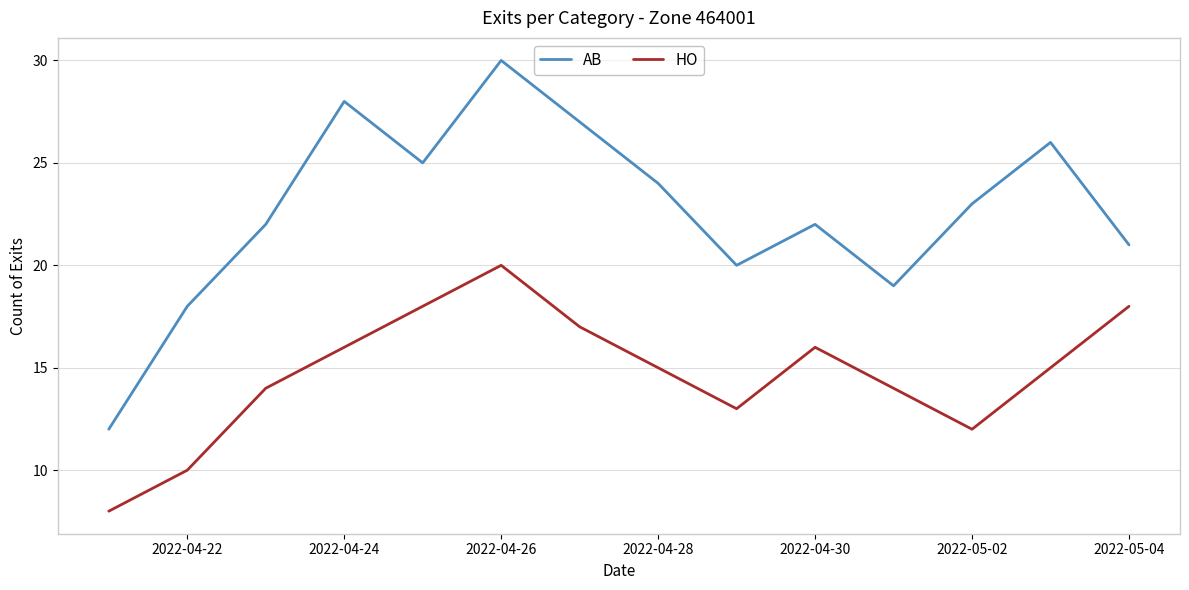

What are all the series names shown in the legend?

AB, HO